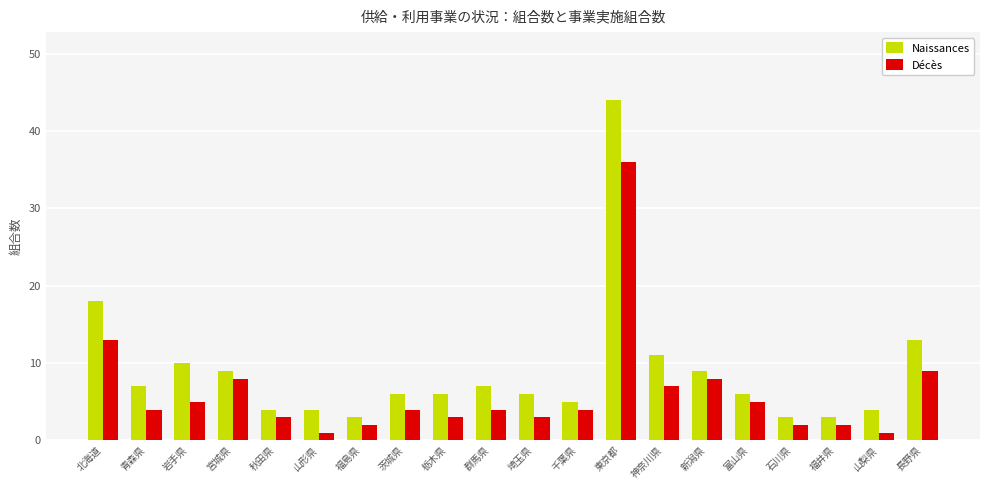

Is it true that Naissances equals 2 at 群馬県?

False